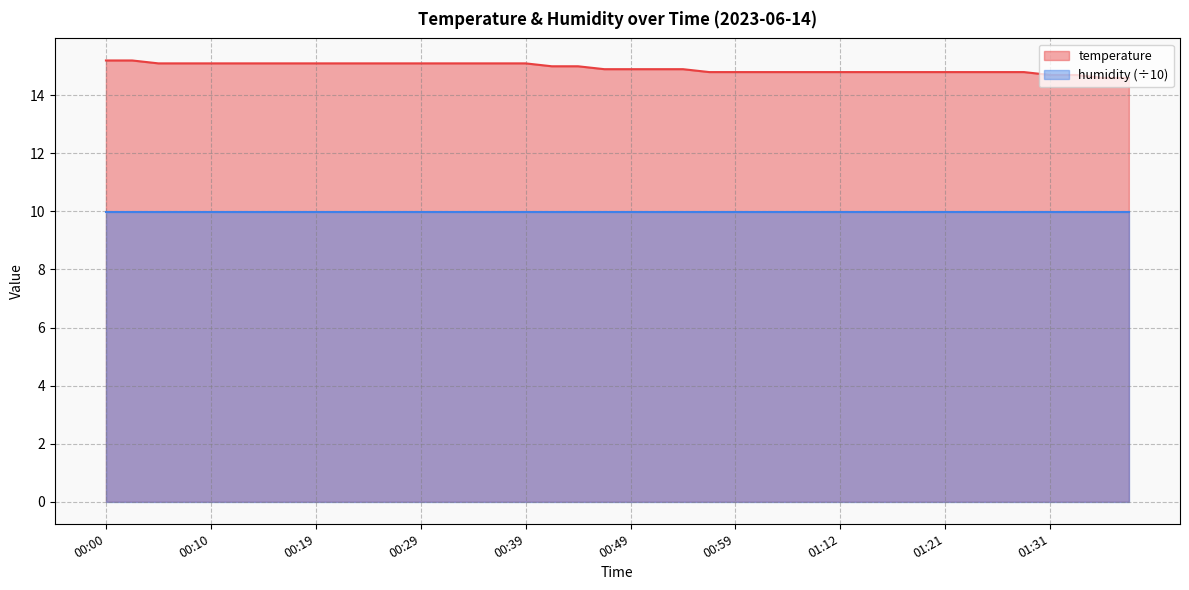

What value does the data have at 01:31?

14.7